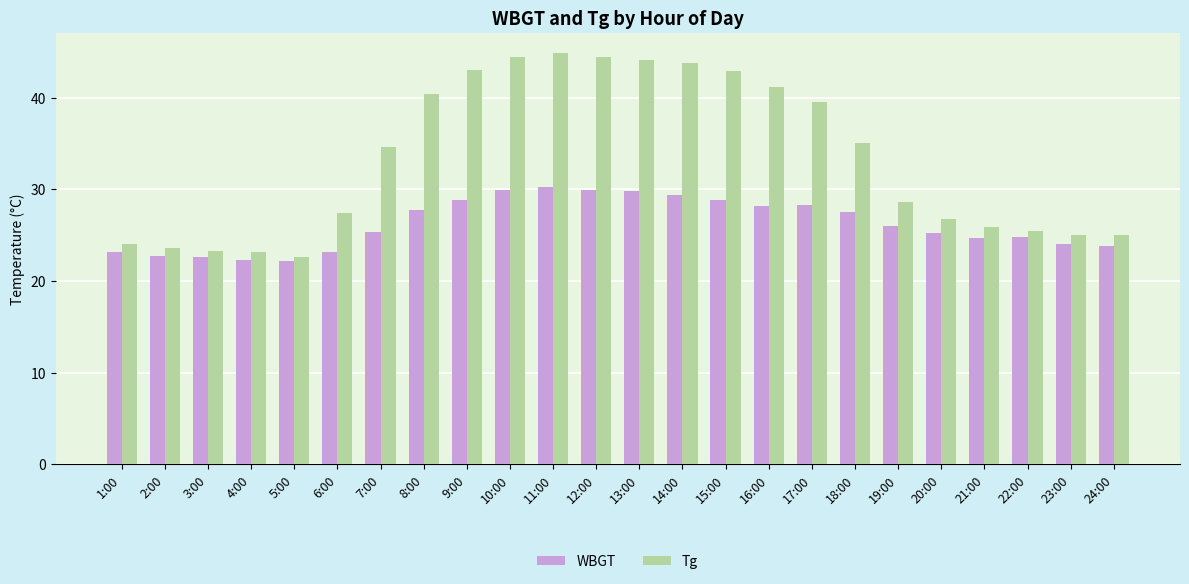

What is the value of the Tg bar at the 19th from the left?

28.6